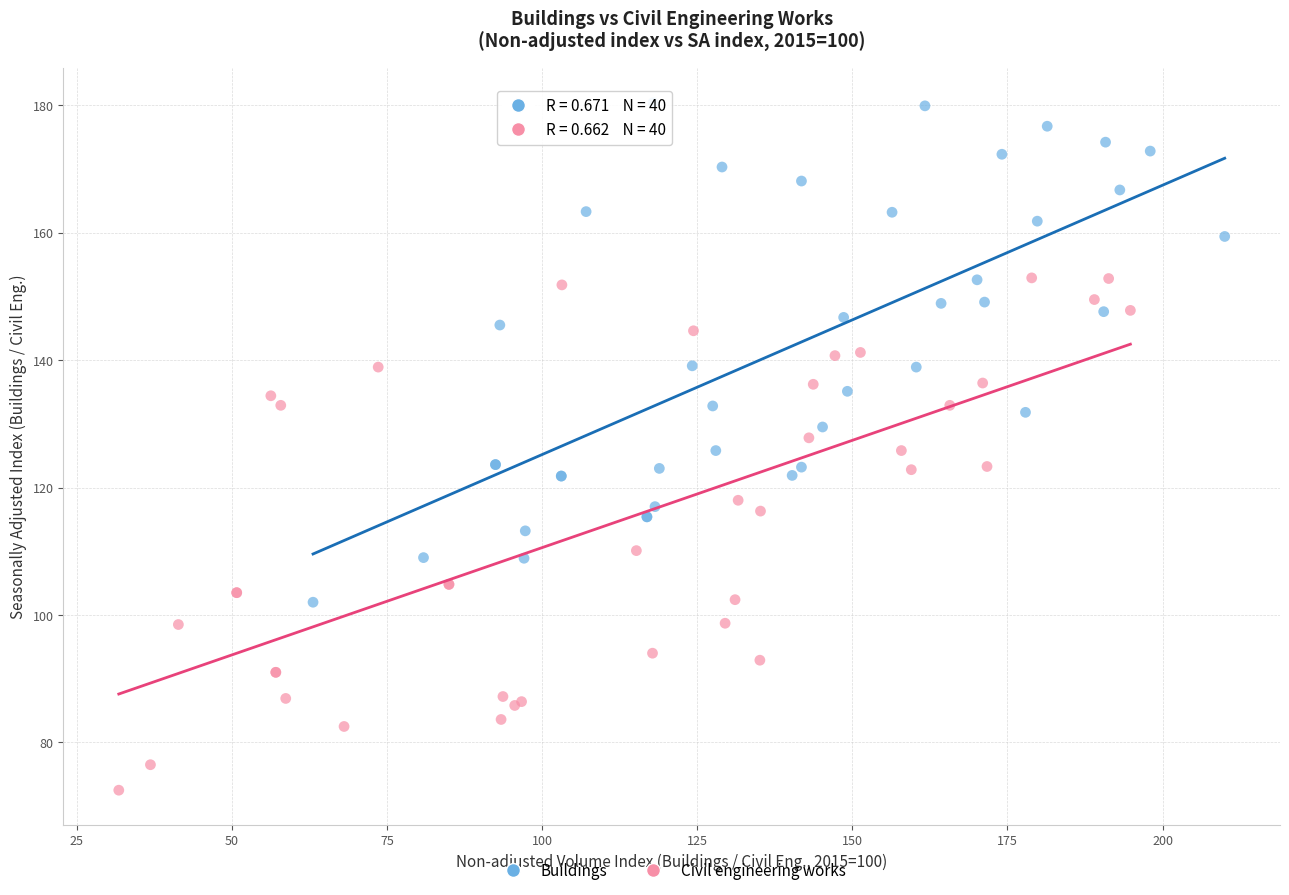

Which series reaches the maximum Y coordinate?

Buildings